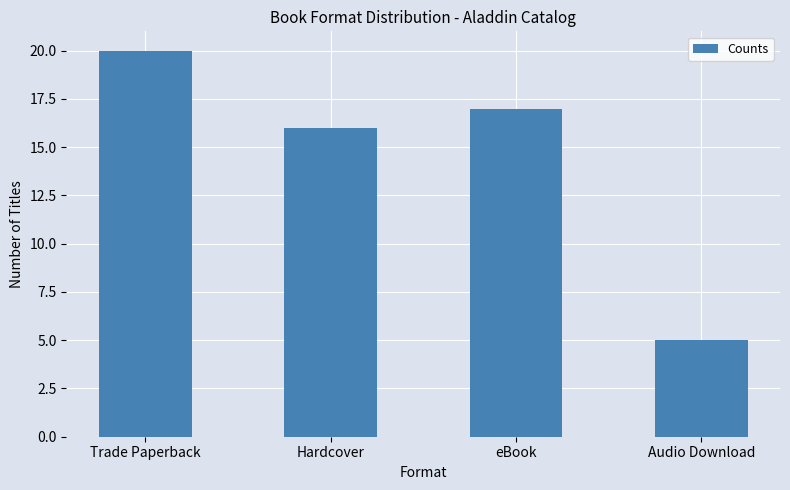

Reading right to left, transcribe all the data shown in this chart.

5	17	16	20